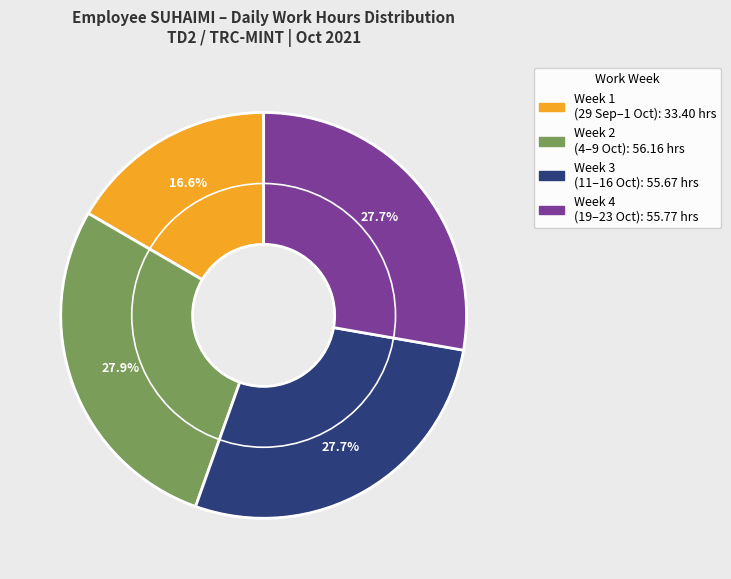

Is there a majority slice in this chart?

No